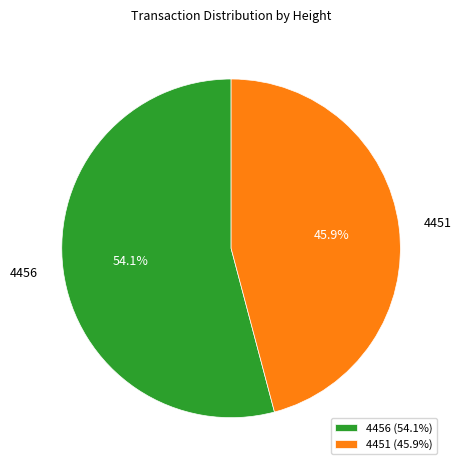

Is it true that 4456 is 67% of the pie?

False